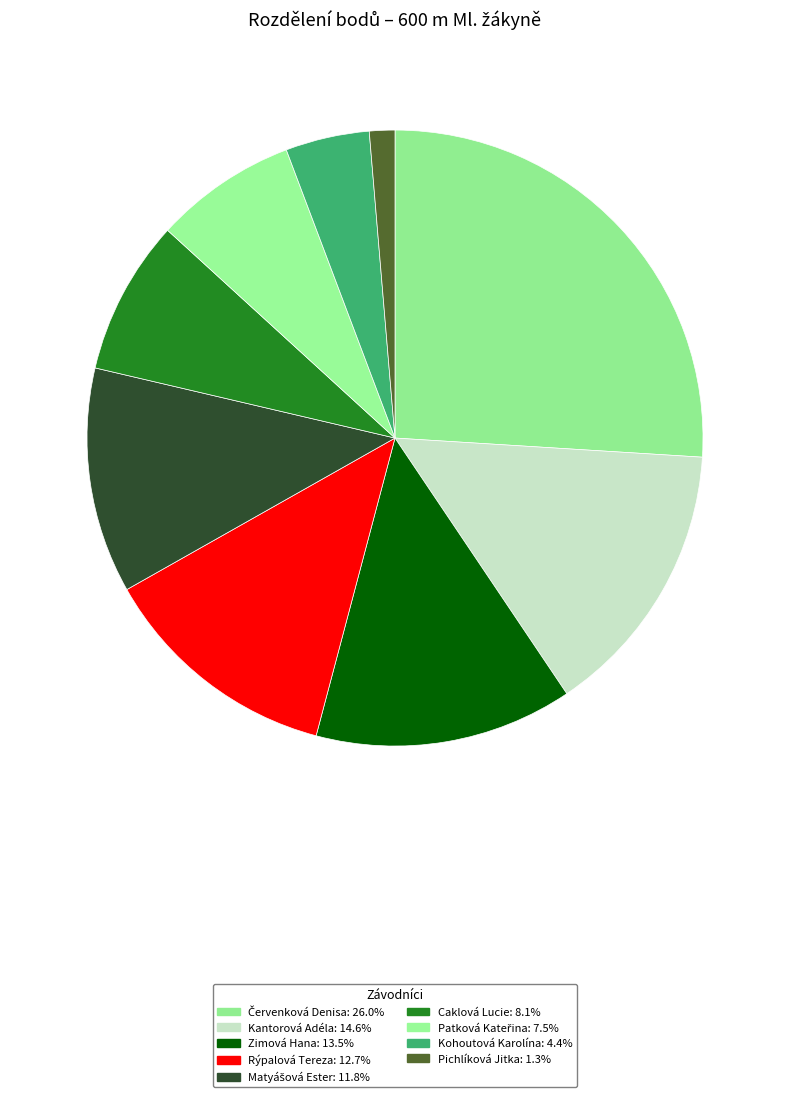

How many segments does this pie chart have?

9